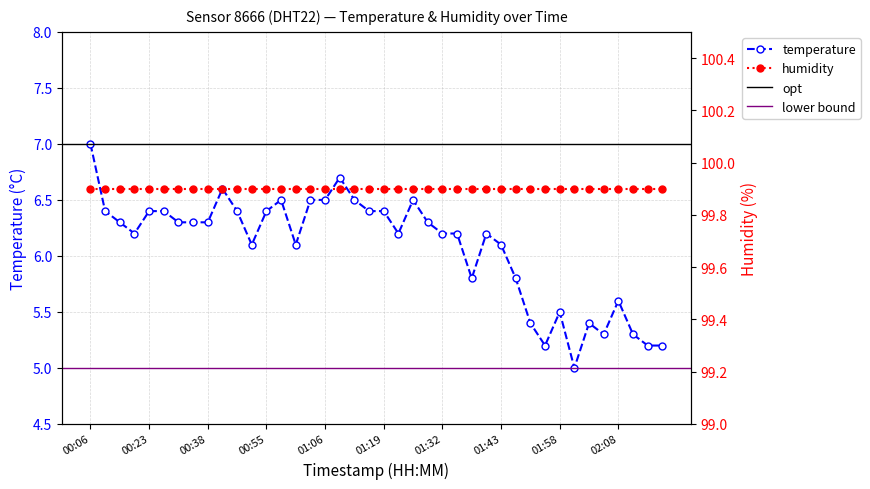

What is the average value?

6.1